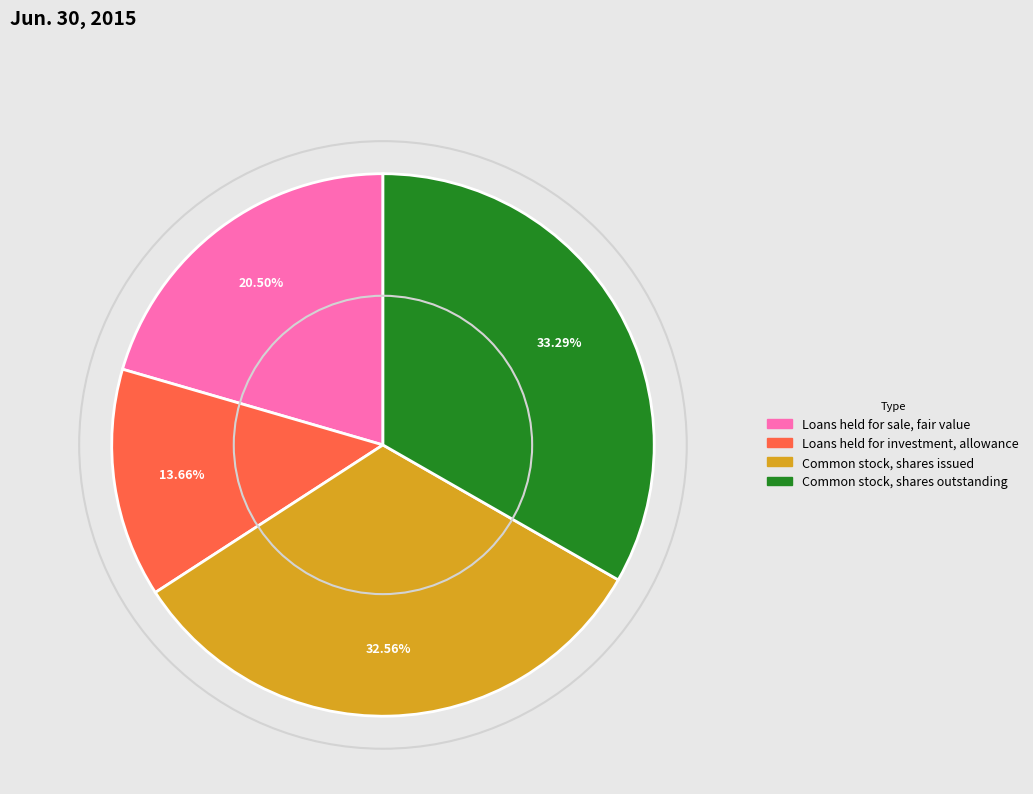

How many segments does this pie chart have?

4